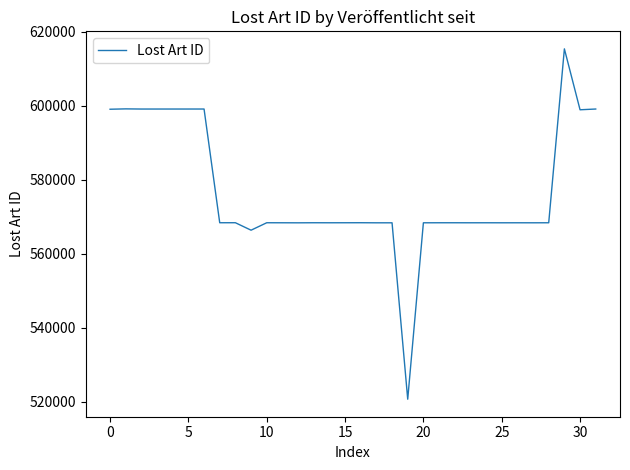

What is the difference between the maximum and minimum values?

94621